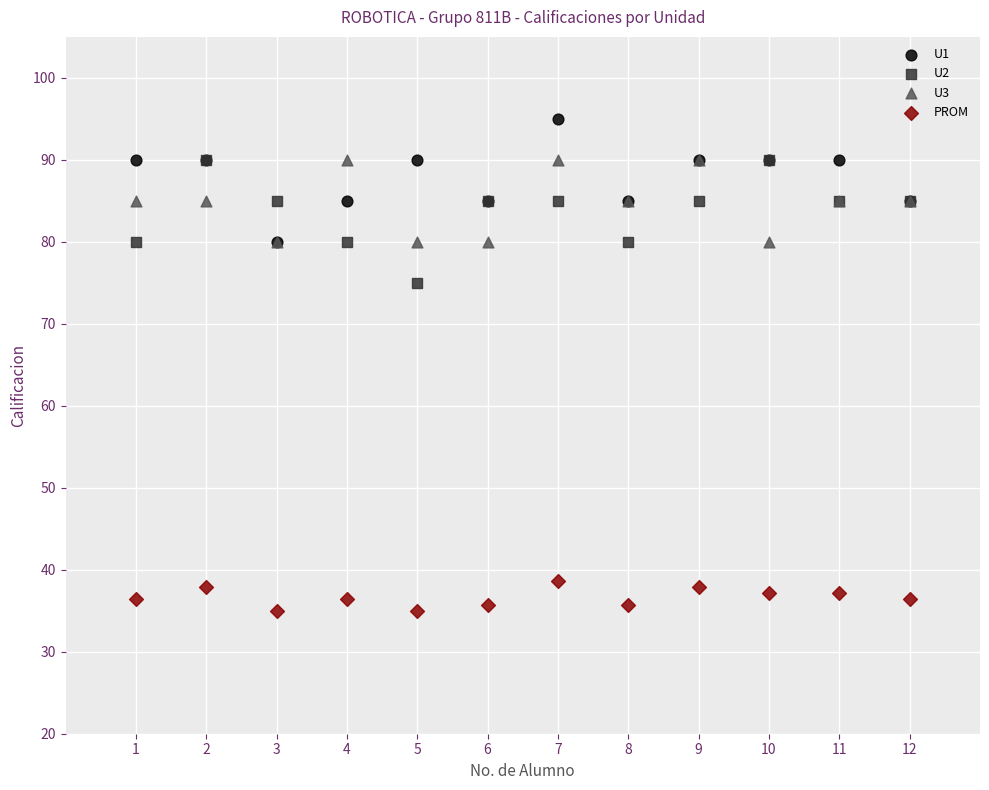

Which series contains the lowest Y value?

PROM